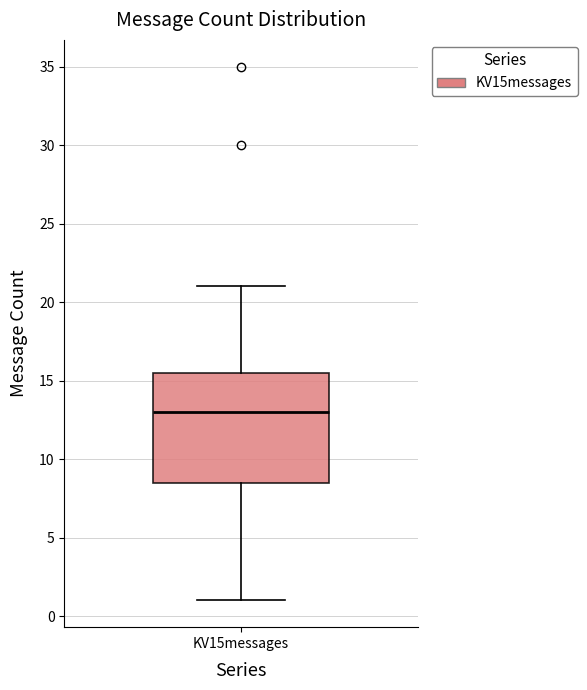

Where does the upper whisker of the box for KV15messages end on the y-axis? The values are not printed on the chart, so give them approximately, as read against the axis.

21.0